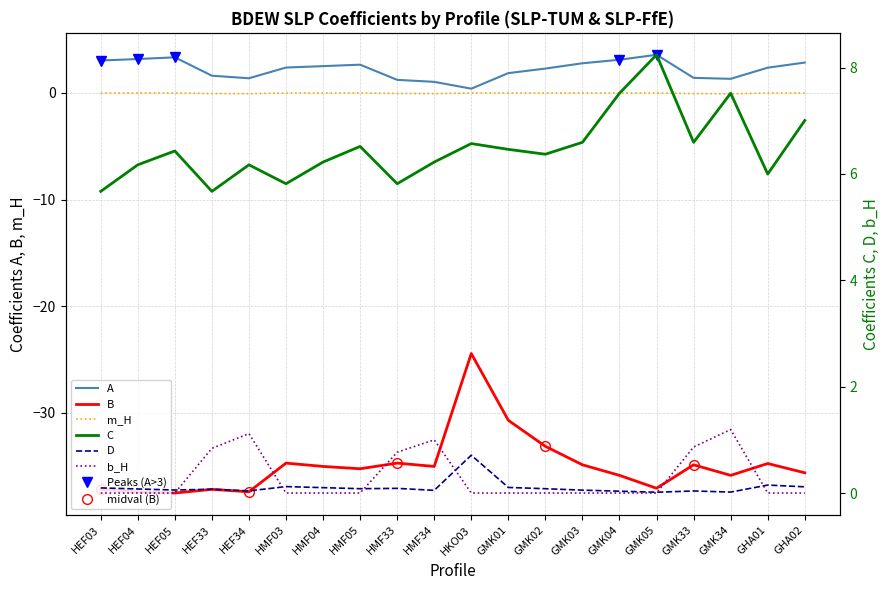

Where is the first local minimum for m_H?

HEF34